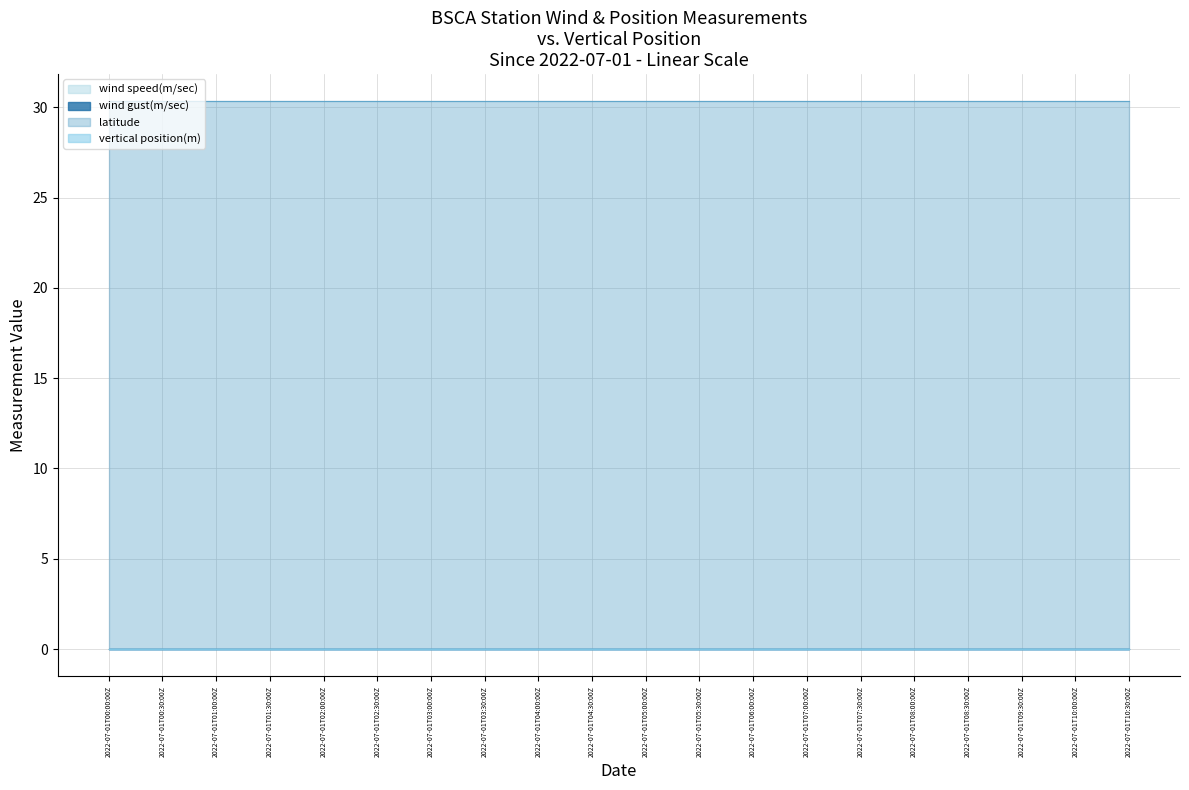

At which category does the chart reach its minimum across all series?

2022-07-01T00:00:00Z